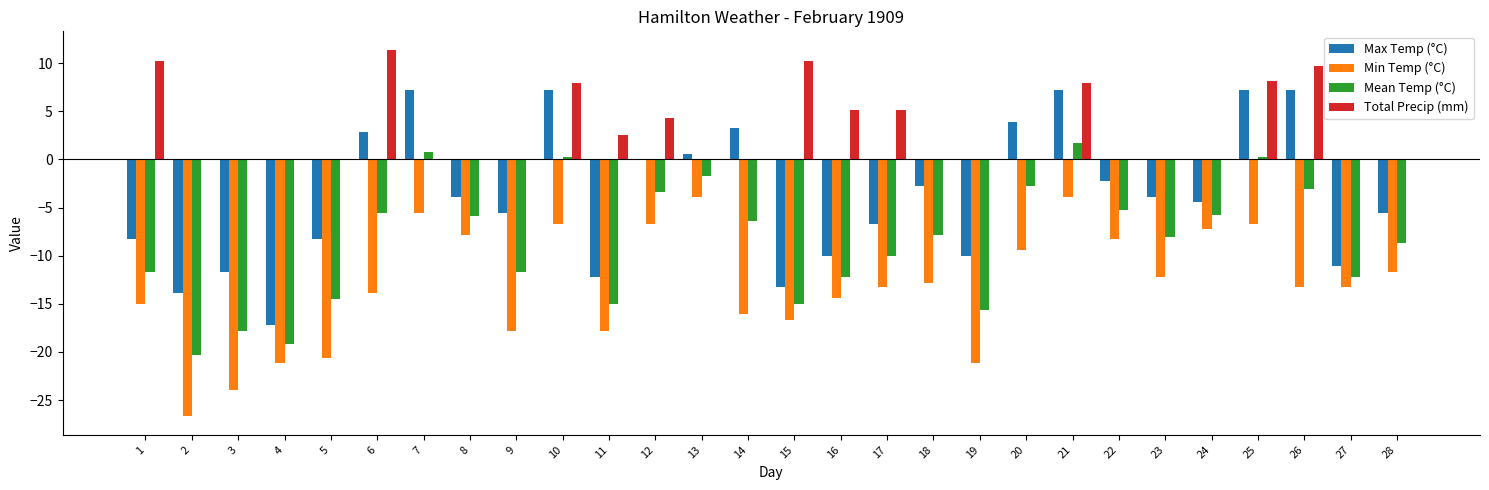

What is the maximum value shown in the chart?

11.4